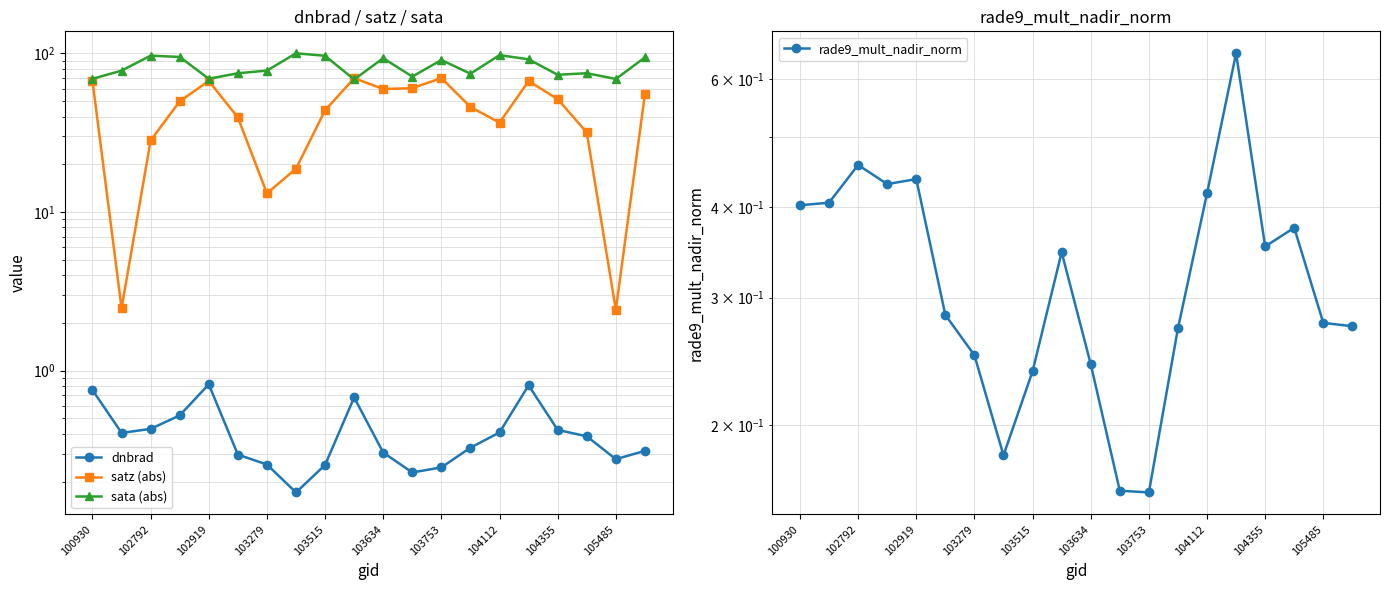

What are all the series names shown in the legend?

dnbrad, satz (abs), sata (abs), rade9_mult_nadir_norm